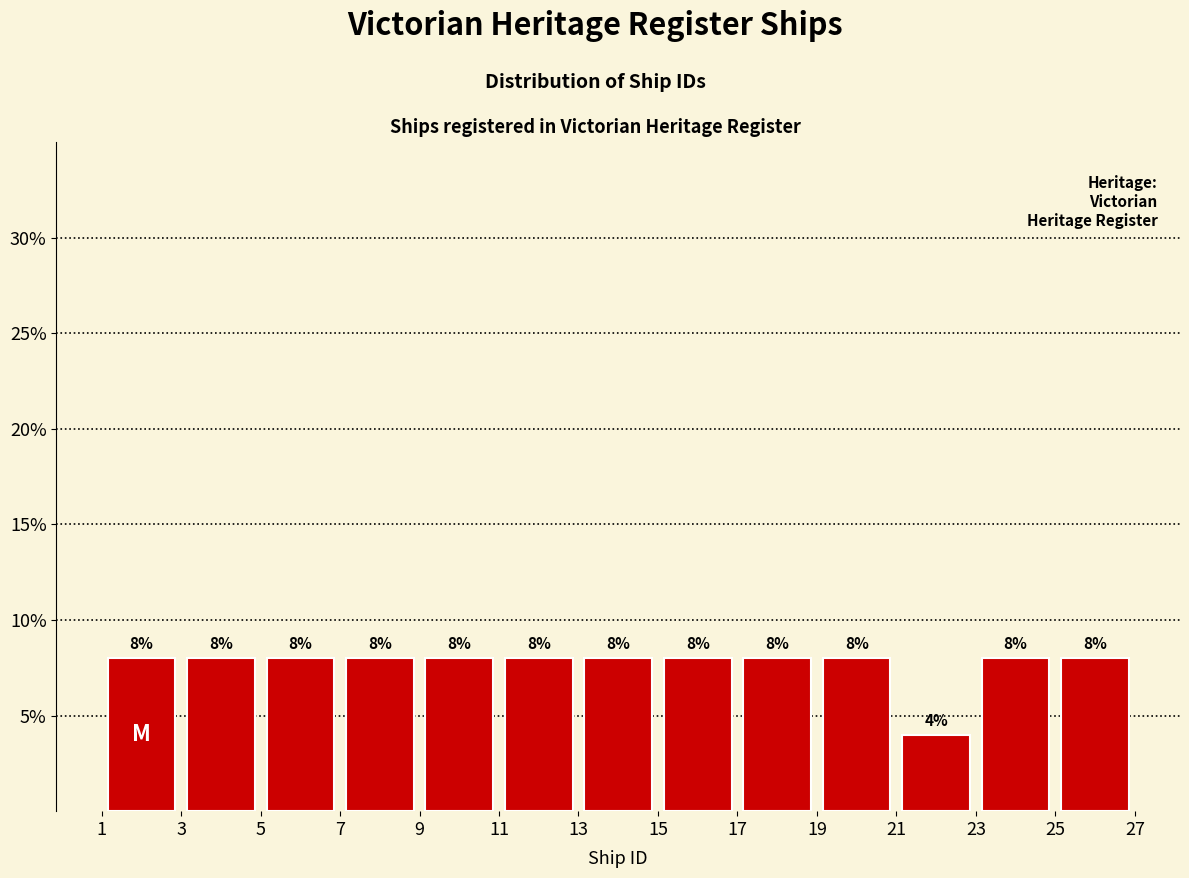

Reading left to right, transcribe this chart: for each bar, give the range it covers on the x-axis and its height.

1 to 3: 8
3 to 5: 8
5 to 7: 8
7 to 9: 8
9 to 11: 8
11 to 13: 8
13 to 15: 8
15 to 17: 8
17 to 19: 8
19 to 21: 8
21 to 23: 4
23 to 25: 8
25 to 27: 8